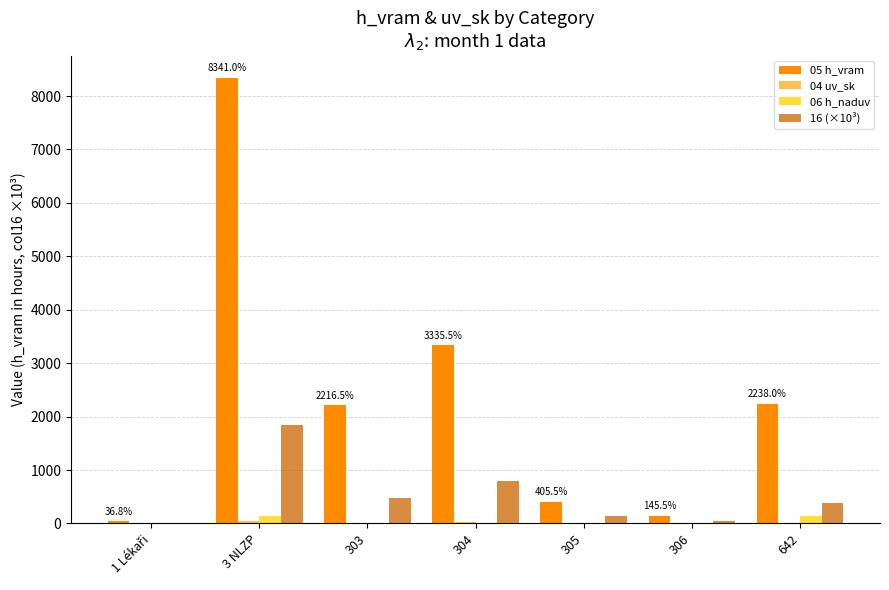

What is the label of the 4th bar from the right?

304